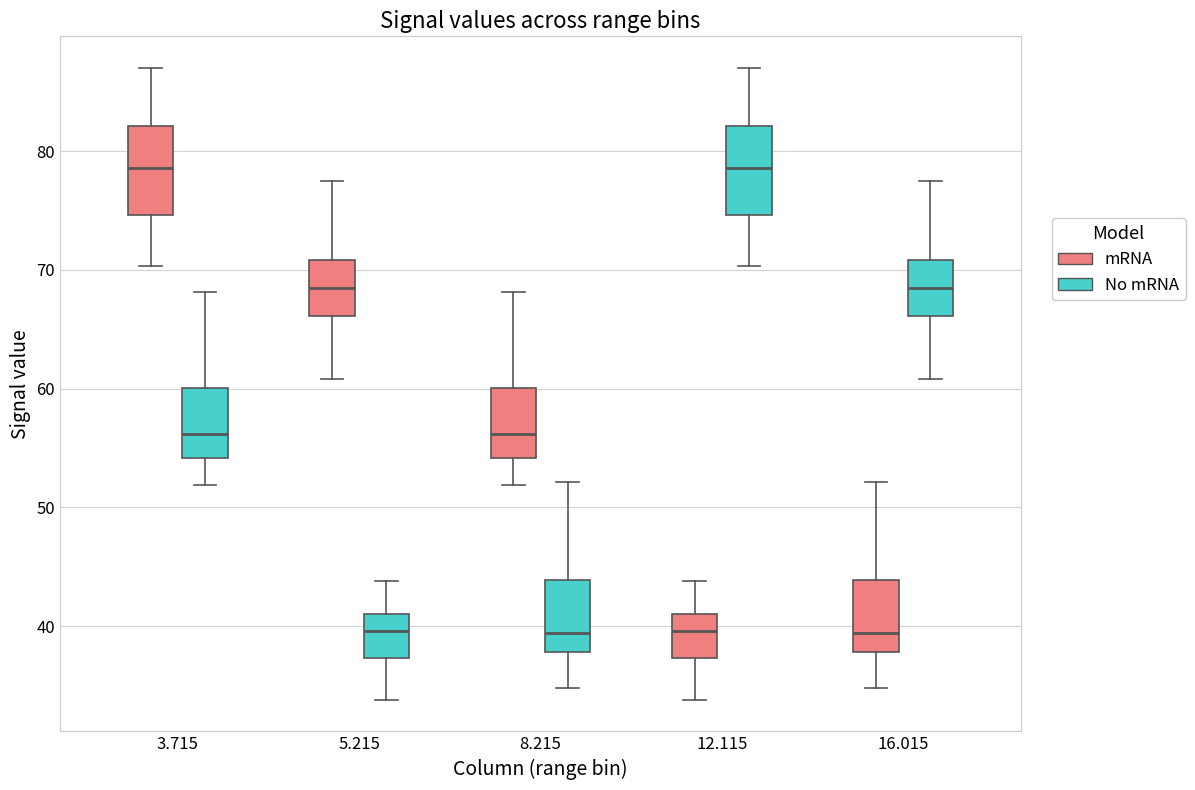

Reading left to right, transcribe this box plot: for each box, give where its median line is, the range the box spans, and where its two whiskers end, as read against the y-axis. The values are not printed on the chart, so give them approximately, as read against the axis.

3.715 (mRNA): median 79, box 75 to 82, whiskers 70 to 87
3.715 (No mRNA): median 56, box 54 to 60, whiskers 52 to 68
5.215 (mRNA): median 69, box 66 to 71, whiskers 61 to 78
5.215 (No mRNA): median 40, box 37 to 41, whiskers 34 to 44
8.215 (mRNA): median 56, box 54 to 60, whiskers 52 to 68
8.215 (No mRNA): median 39, box 38 to 44, whiskers 35 to 52
12.115 (mRNA): median 40, box 37 to 41, whiskers 34 to 44
12.115 (No mRNA): median 79, box 75 to 82, whiskers 70 to 87
16.015 (mRNA): median 39, box 38 to 44, whiskers 35 to 52
16.015 (No mRNA): median 69, box 66 to 71, whiskers 61 to 78